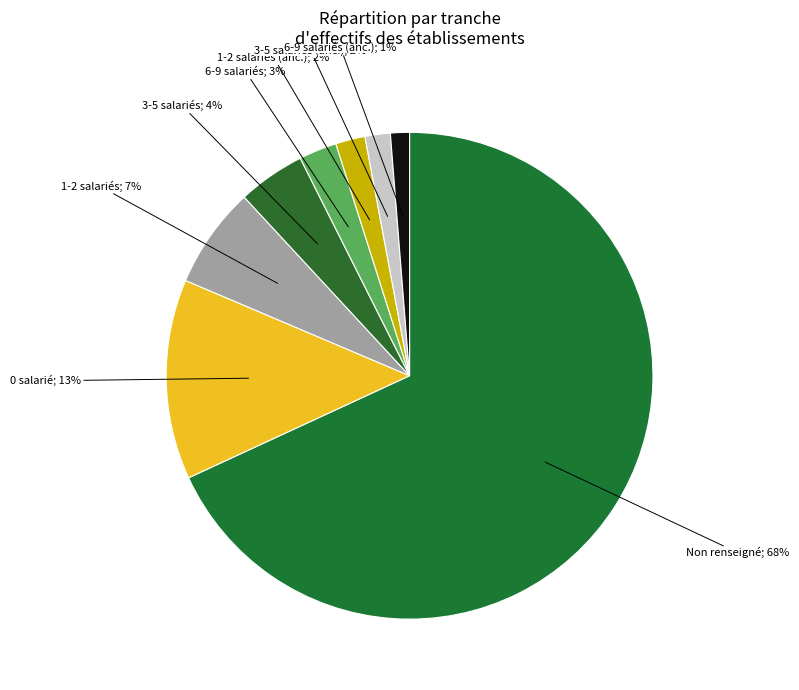

How many segments does this pie chart have?

8